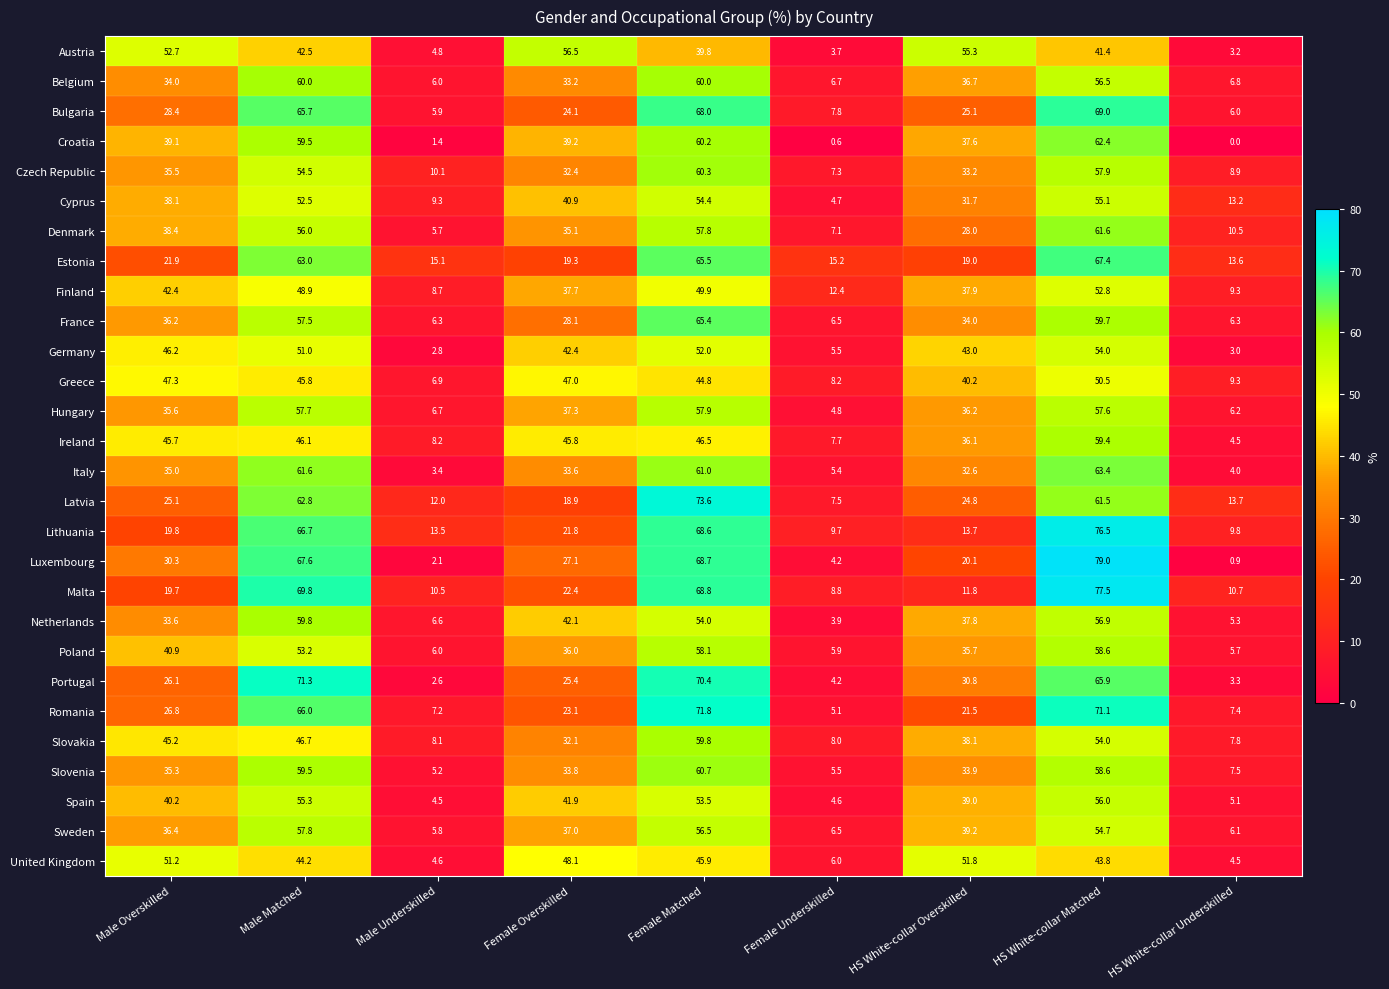

Is the value of United Kingdom at Male Underskilled greater than the value of Croatia at Male Matched?

No